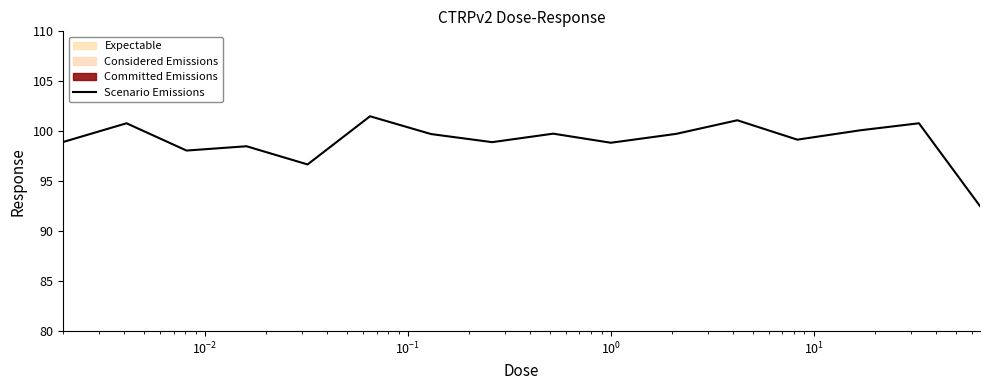

True or false: the data has more than 0 interior local peaks.

True